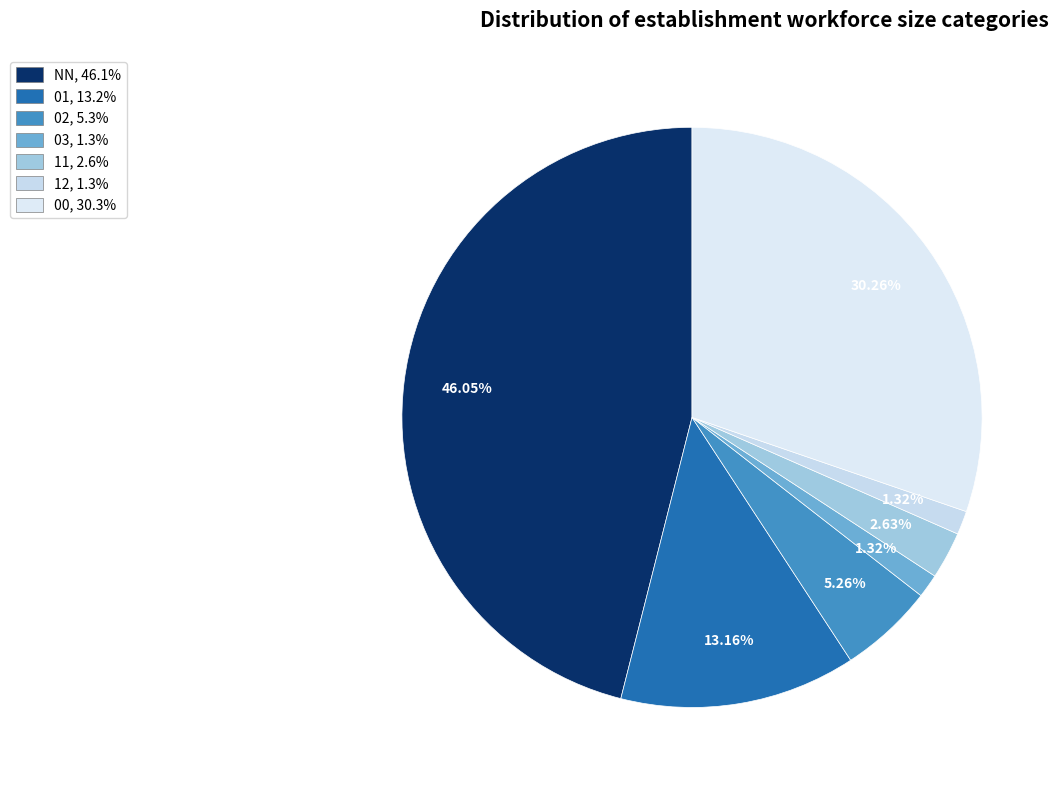

Is there any slice that represents more than half of the pie?

No